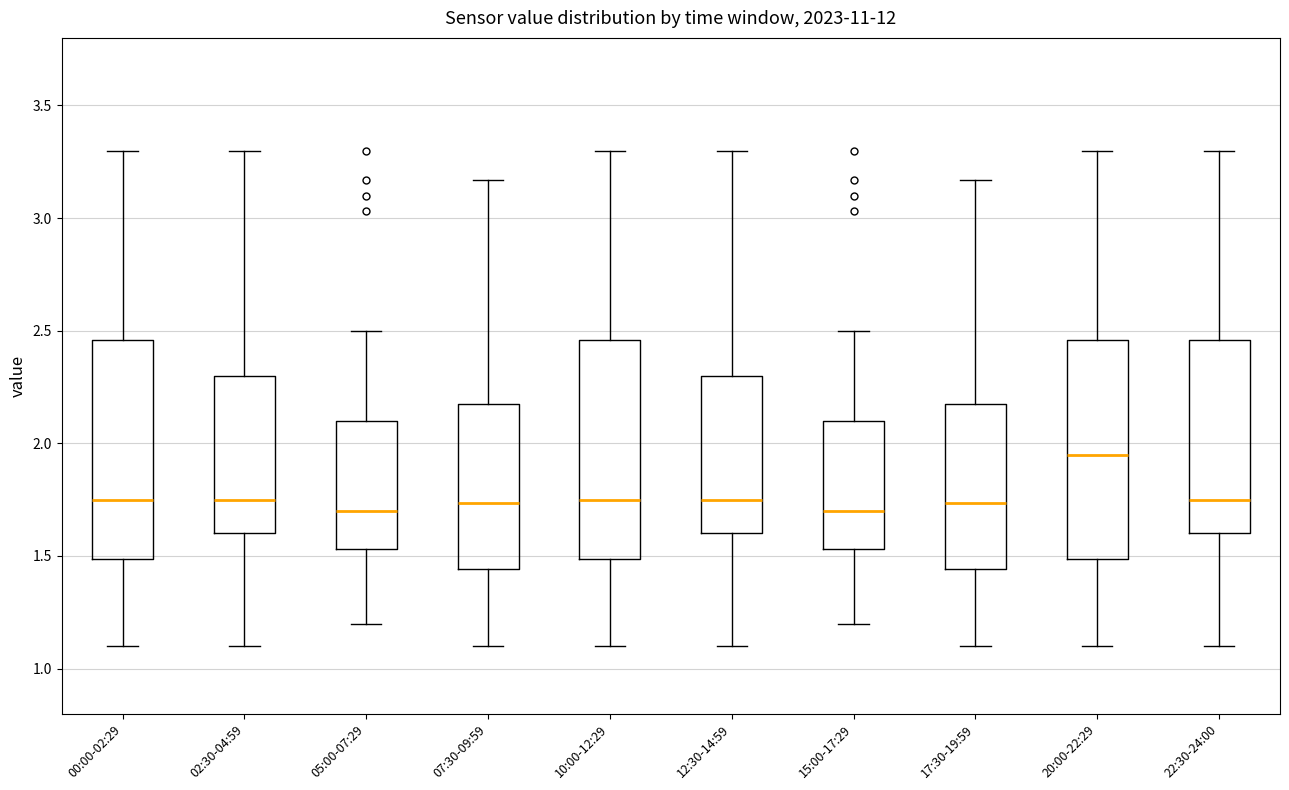

Where does the median line of the box for 15:00-17:29 sit on the y-axis? The values are not printed on the chart, so give them approximately, as read against the axis.

1.70